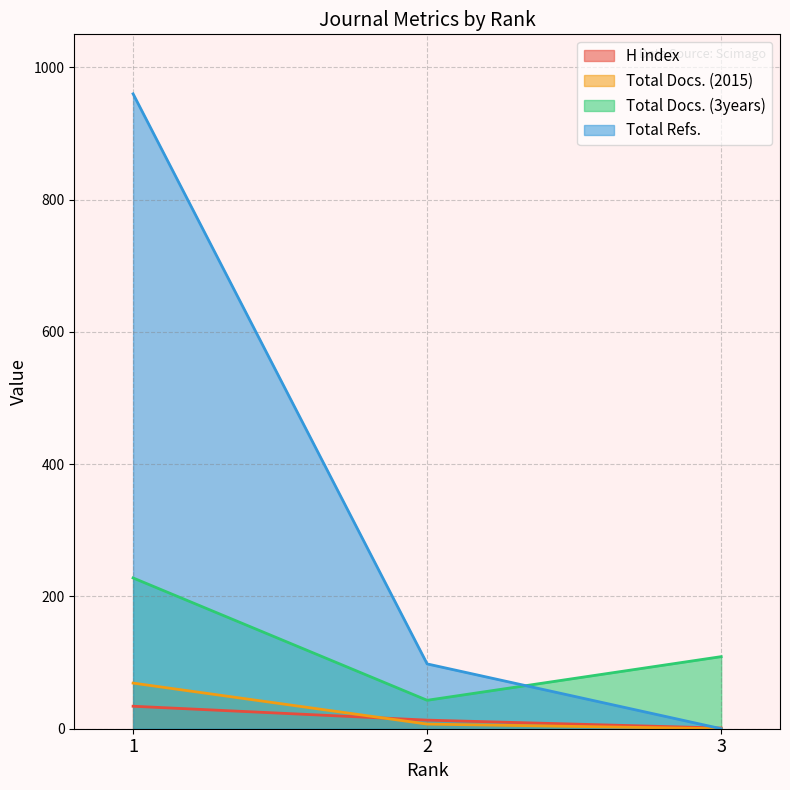

Which series has the largest total across all categories?

Total Refs.